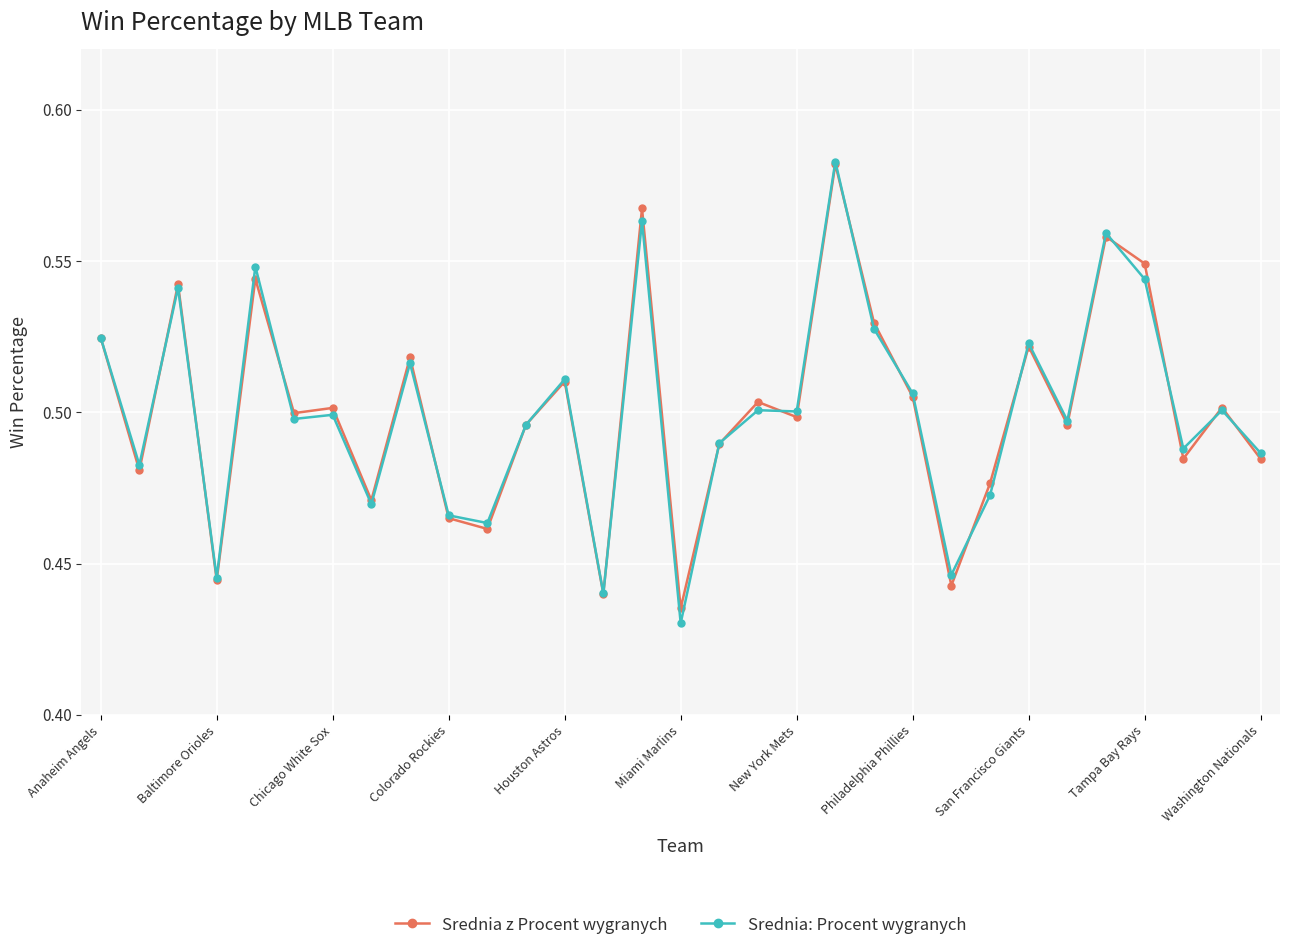

True or false: Srednia z Procent wygranych and Srednia: Procent wygranych cross at least once.

True